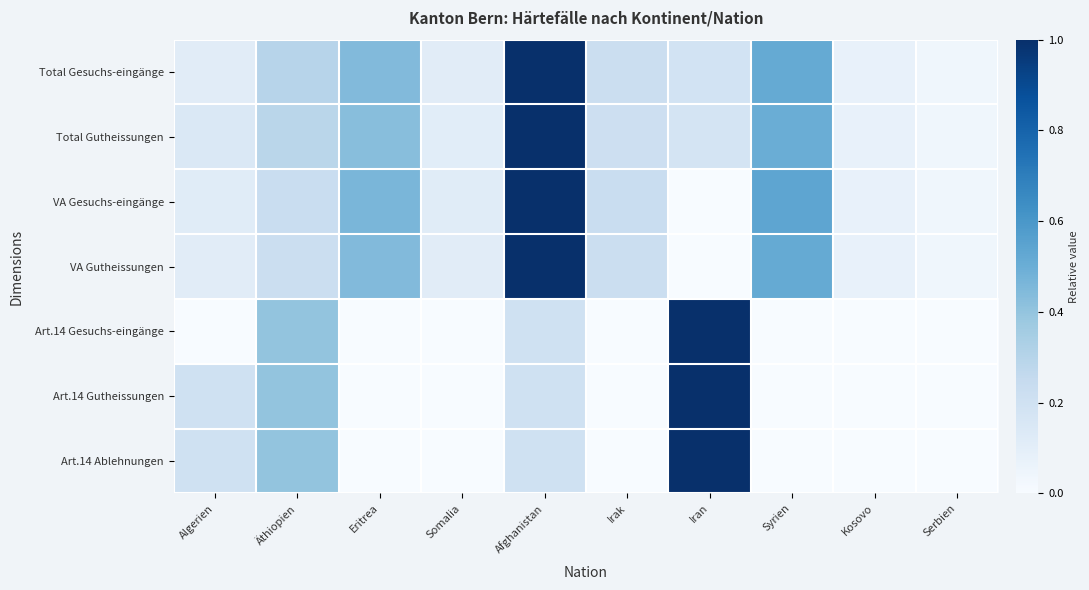

What is the total value across all series at Syrien?

2.1